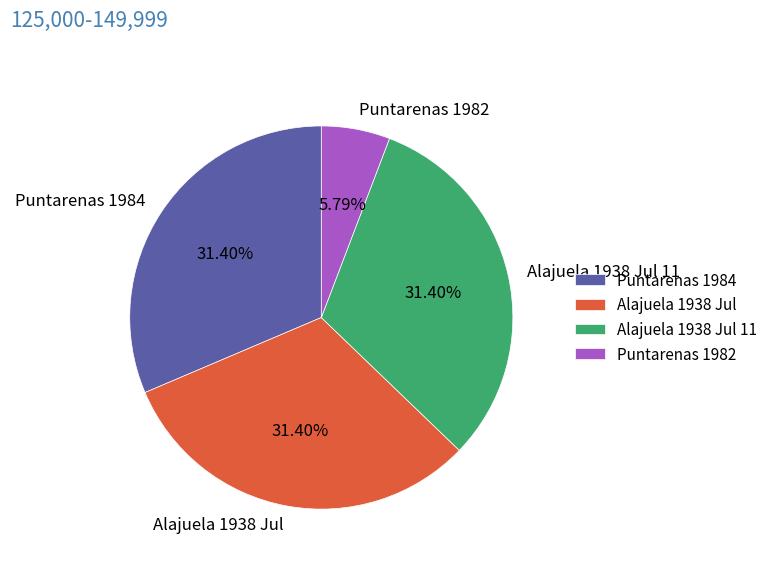

How many segments does this pie chart have?

4